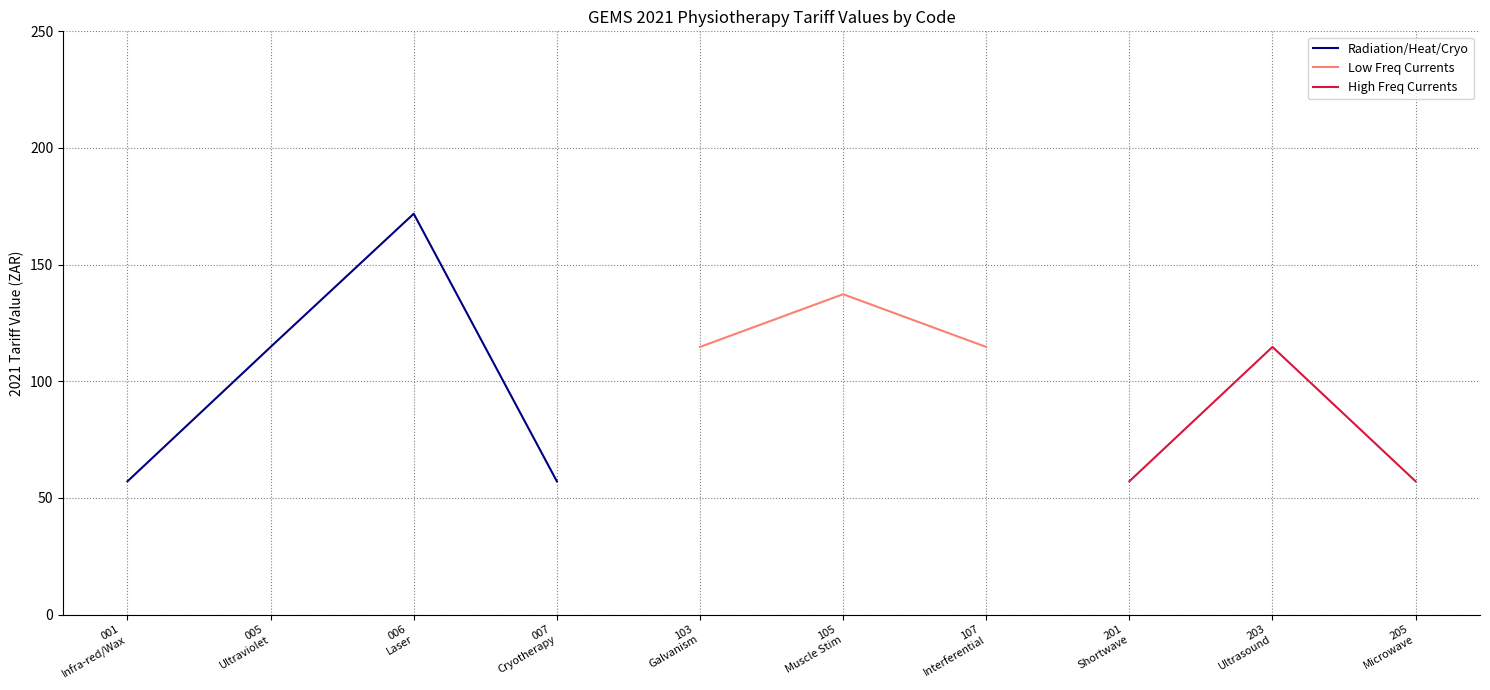

How many lines are shown in the chart?

3